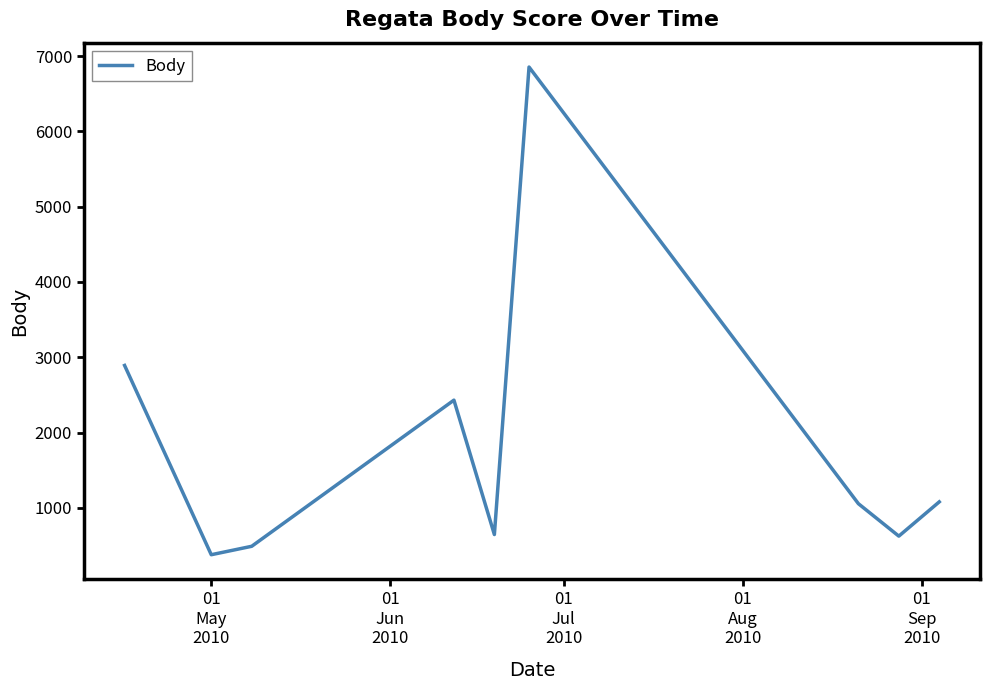

What is the minimum value shown in the chart?

377